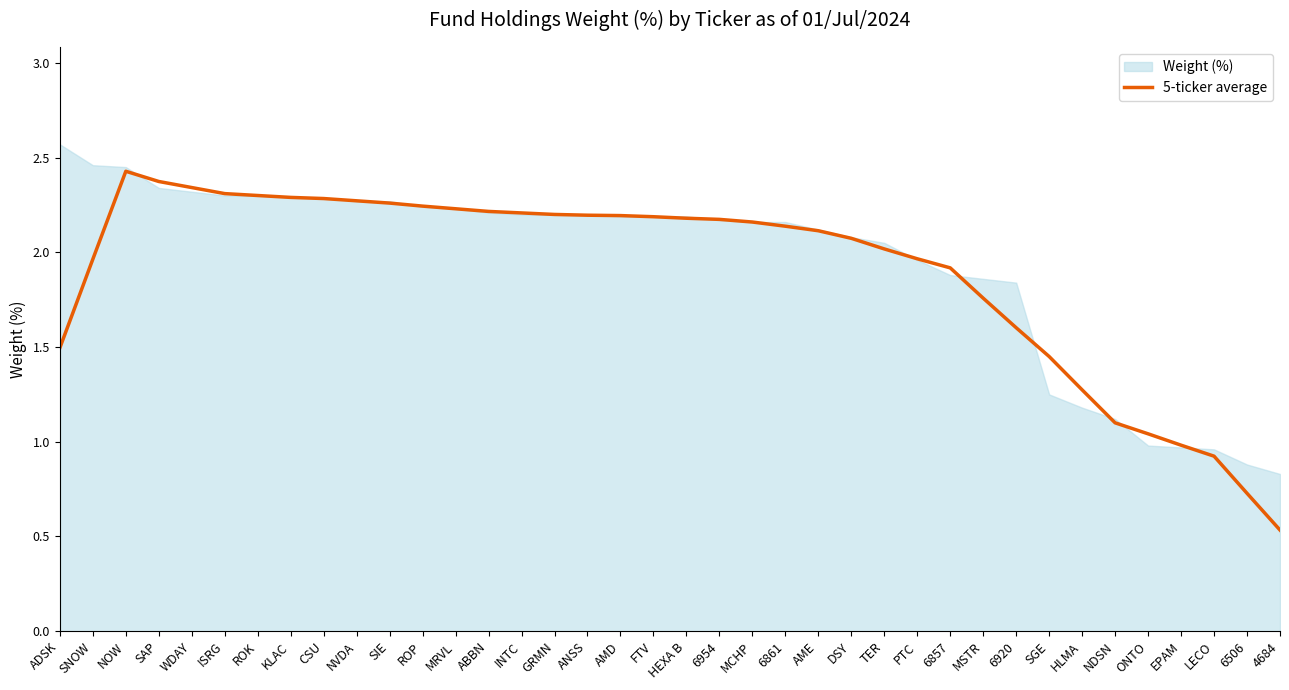

What is the change in value from MRVL to 6861?

-0.1